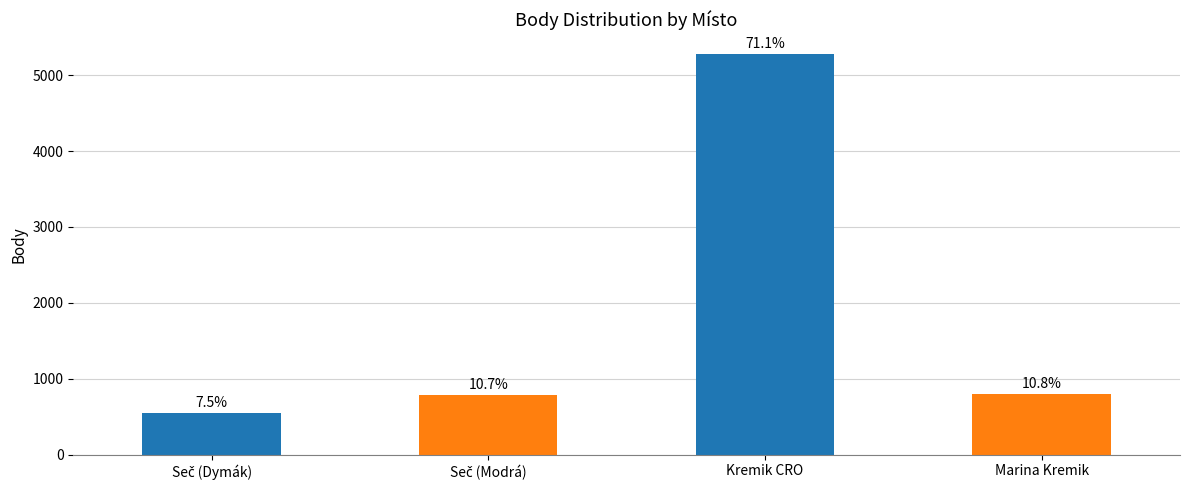

Where is the data nearest to the value 2914?

Marina Kremik